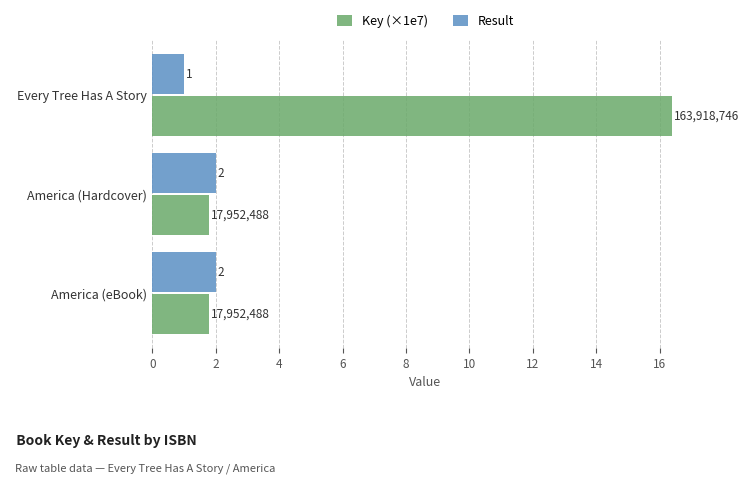

List the series in order of their peak value, highest first.

Key (×1e7), Result